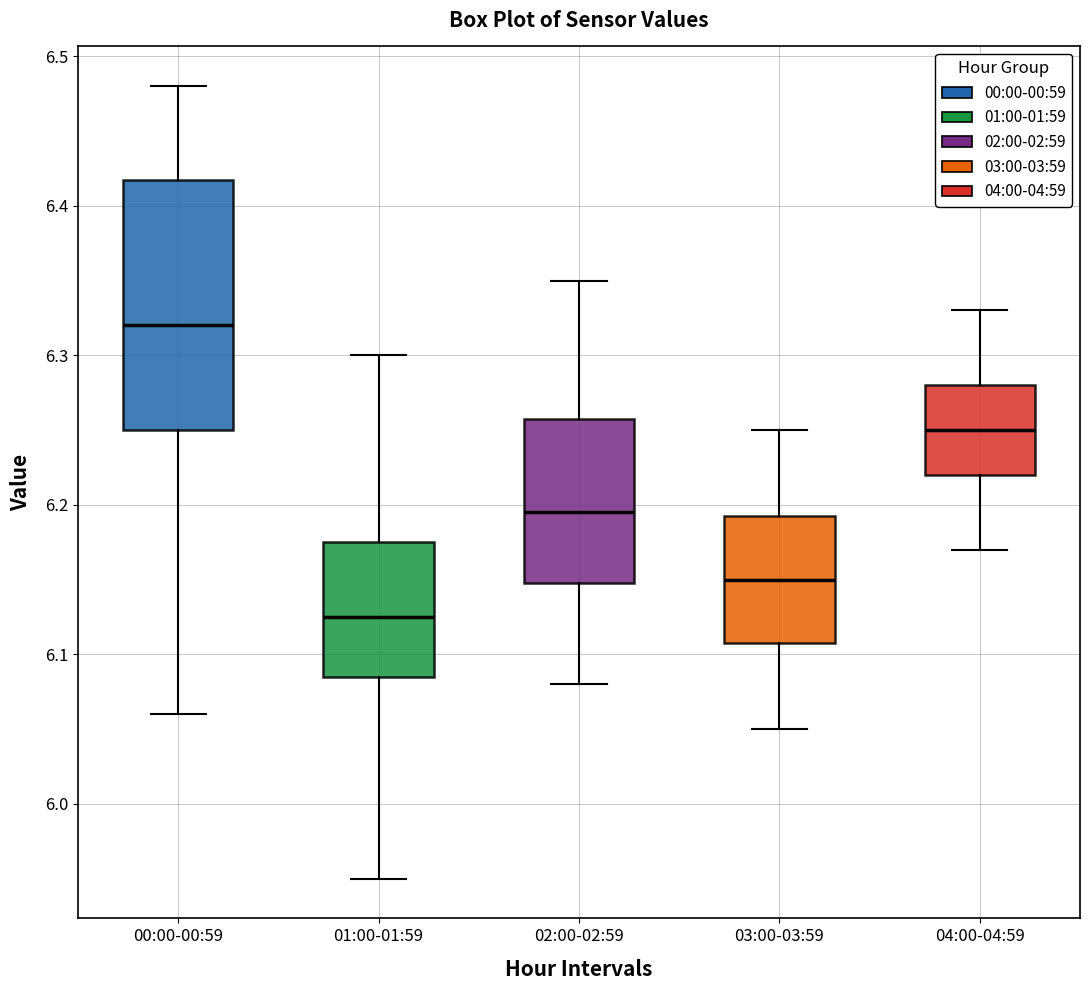

Reading left to right, read every box against the y-axis: the position of its median line, the range the box covers, and the ends of its whiskers. The values are not printed on the chart, so give them approximately, as read against the axis.

00:00-00:59: median 6.32, box 6.25 to 6.42, whiskers 6.06 to 6.48
01:00-01:59: median 6.13, box 6.09 to 6.18, whiskers 5.95 to 6.30
02:00-02:59: median 6.20, box 6.15 to 6.26, whiskers 6.08 to 6.35
03:00-03:59: median 6.15, box 6.11 to 6.19, whiskers 6.05 to 6.25
04:00-04:59: median 6.25, box 6.22 to 6.28, whiskers 6.17 to 6.33